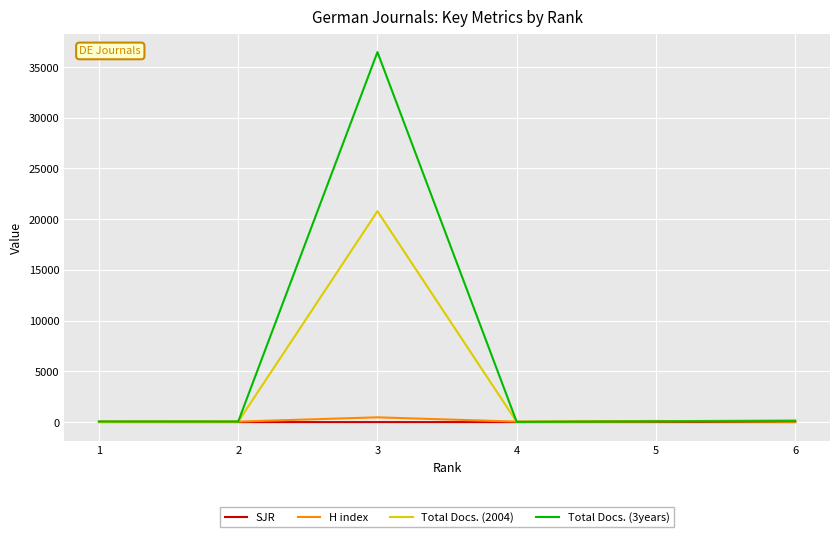

At which category is the sum across all series the highest?

3